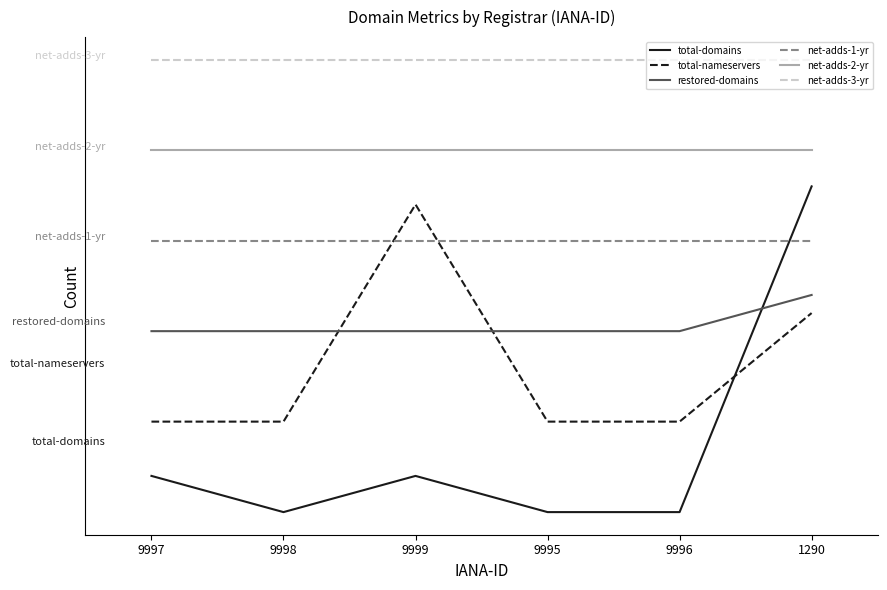

What is the difference between the highest and lowest values at 9997?

11.5